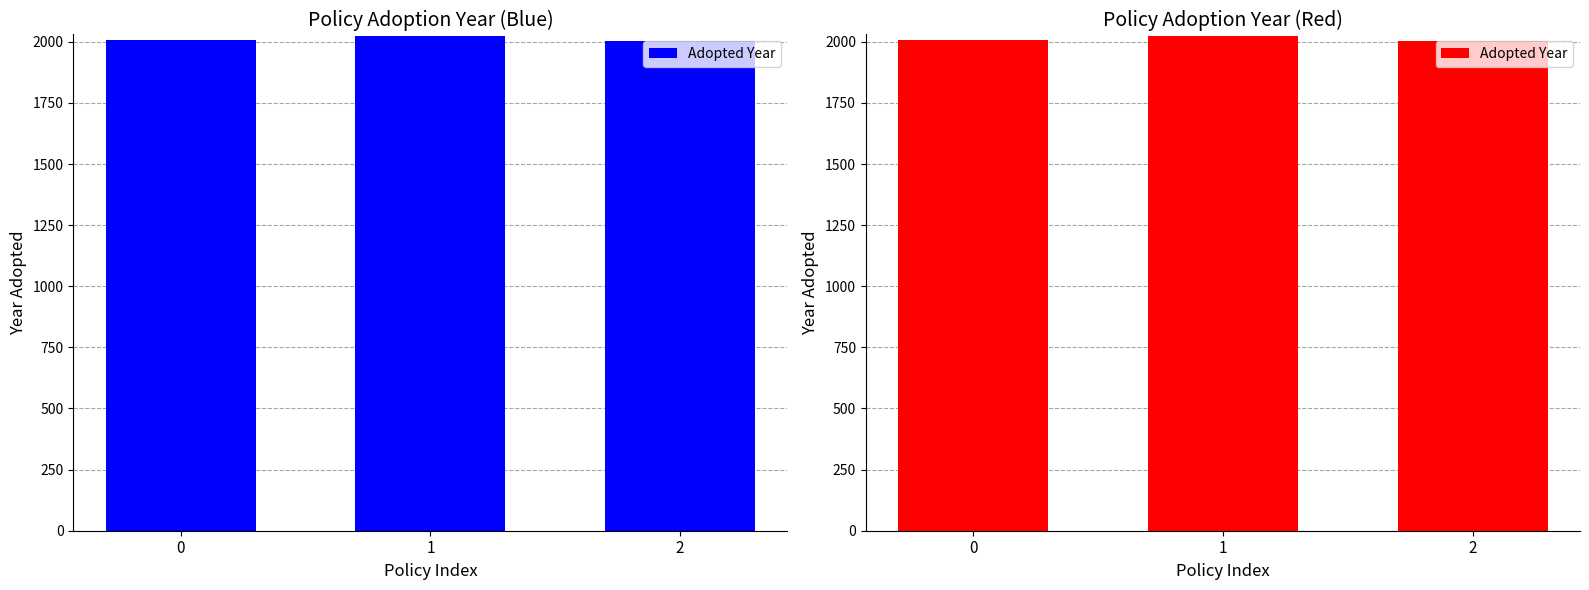

Between 1 and 2, which is larger?

1